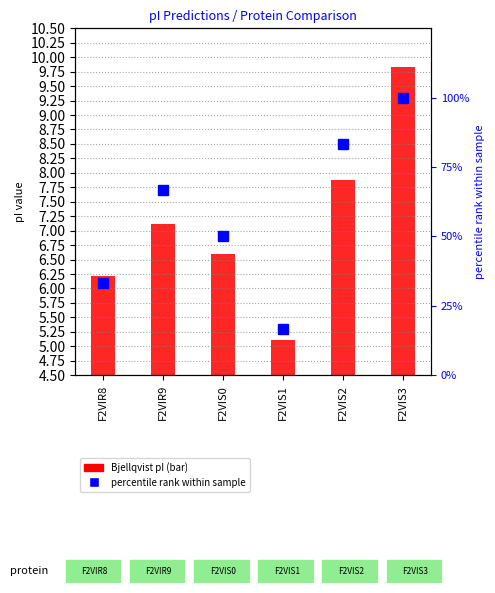

Rank the series by their average value, from lowest to highest.

Bjellqvist pI, percentile rank within sample